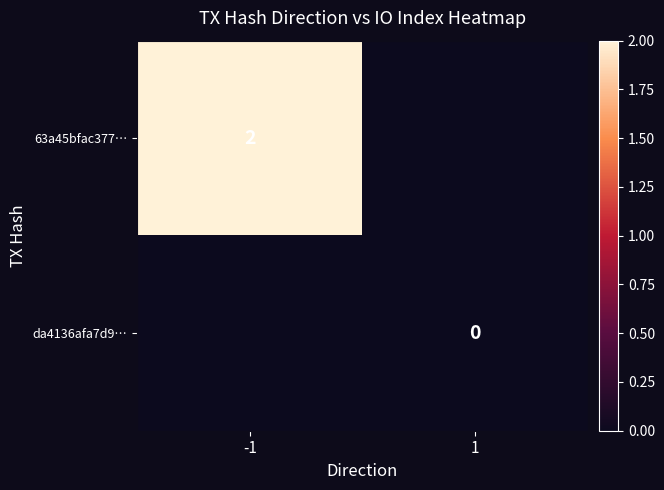

At which category is the sum across all series the highest?

-1